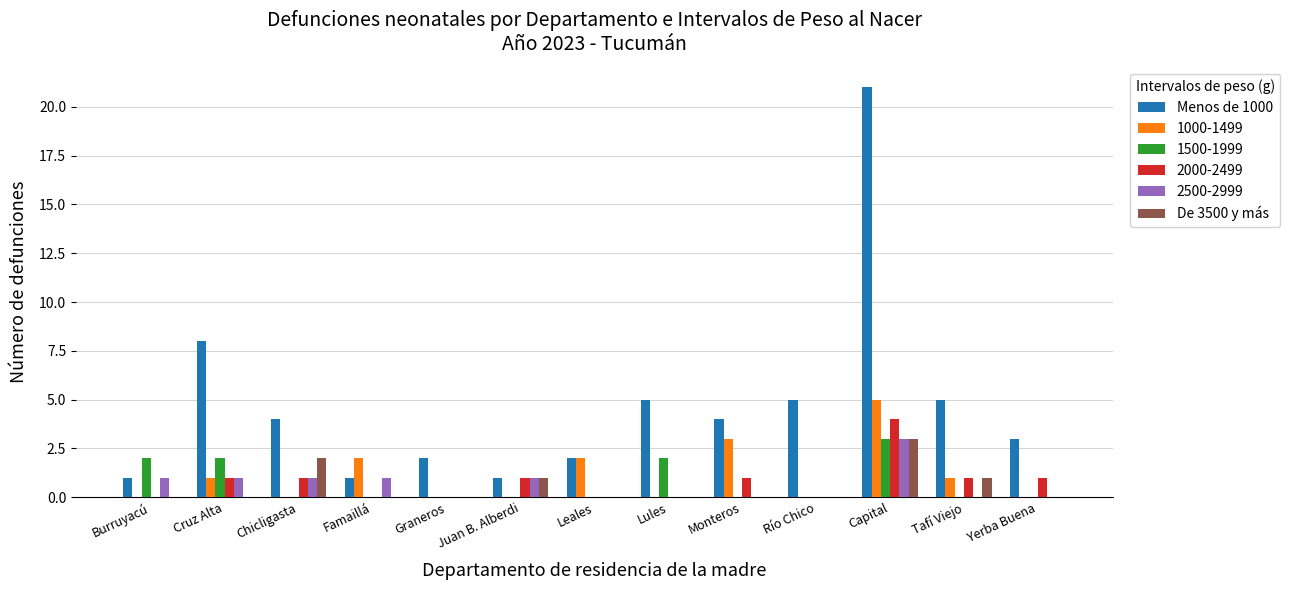

At which category is the sum across all series the highest?

Capital